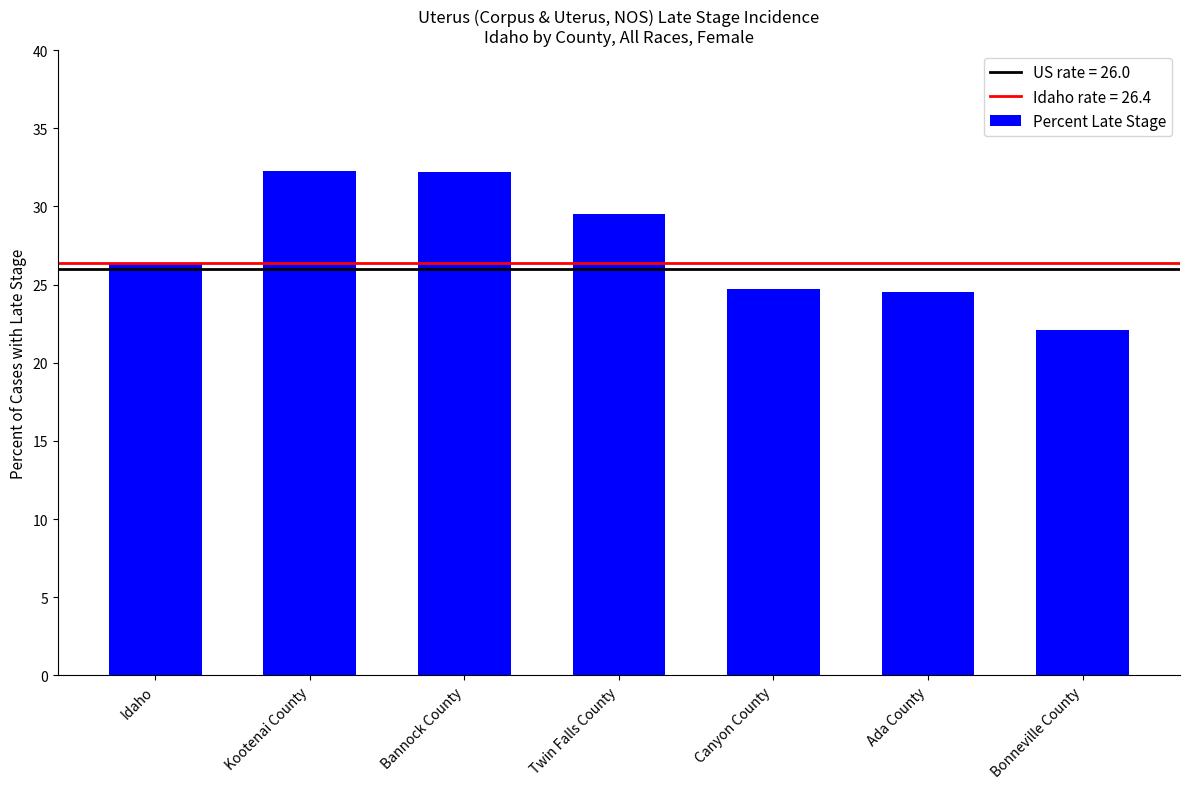

Is it true that the value at Bannock County is 57.2?

False